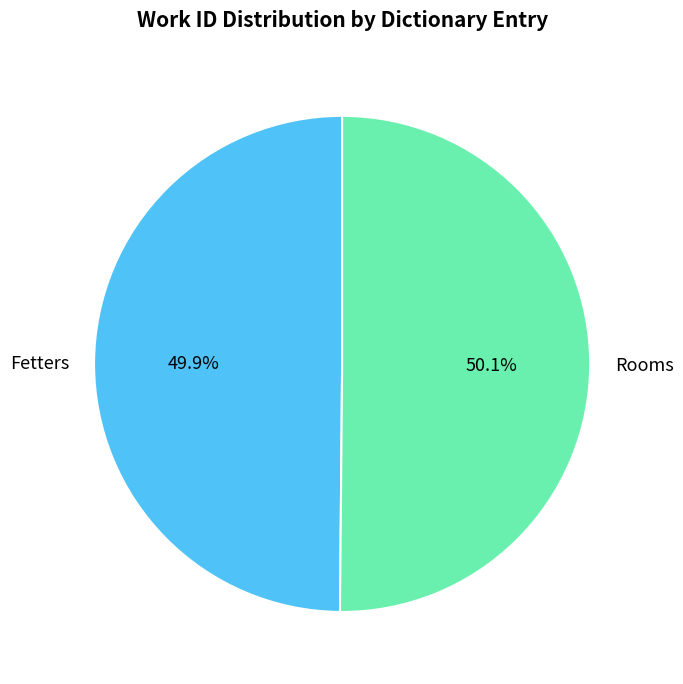

To the nearest percent, what percentage of the pie is Rooms?

50%